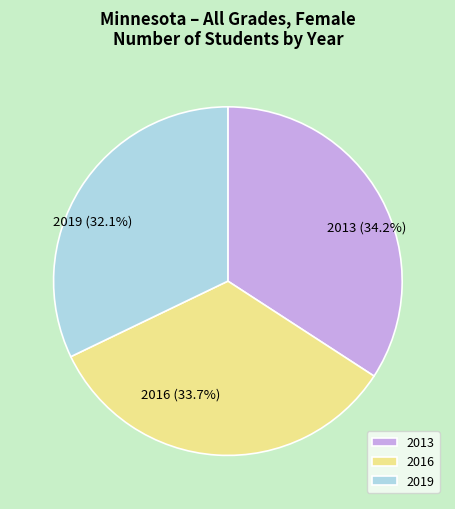

What is the ratio of the value at 2013 to the value at 2016?

1.0